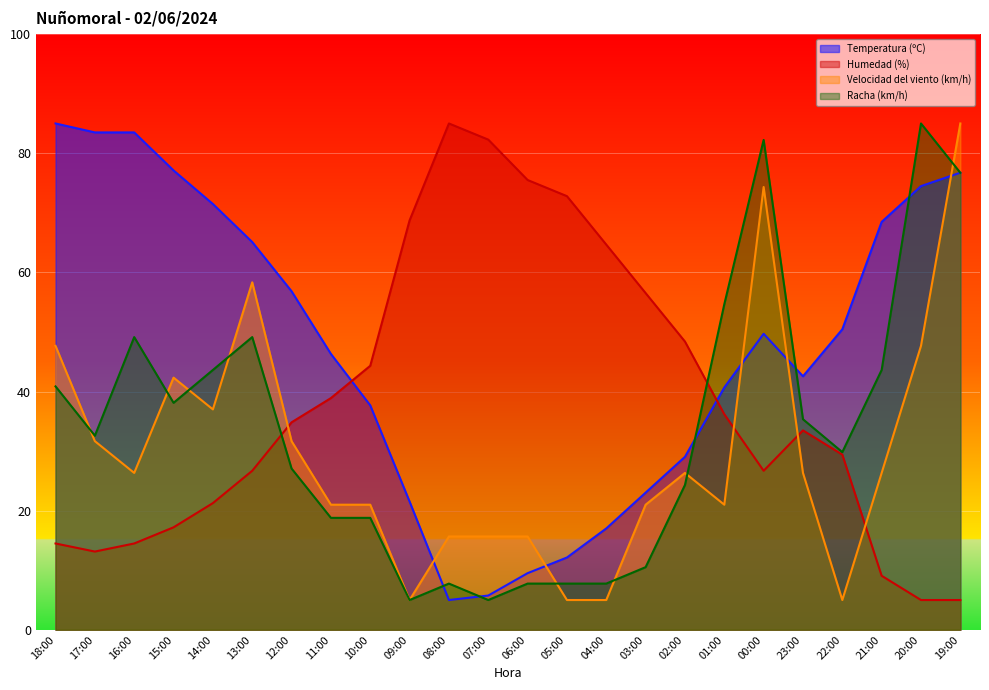

What is the average value of the Velocidad del viento (km/h) series?

29.7